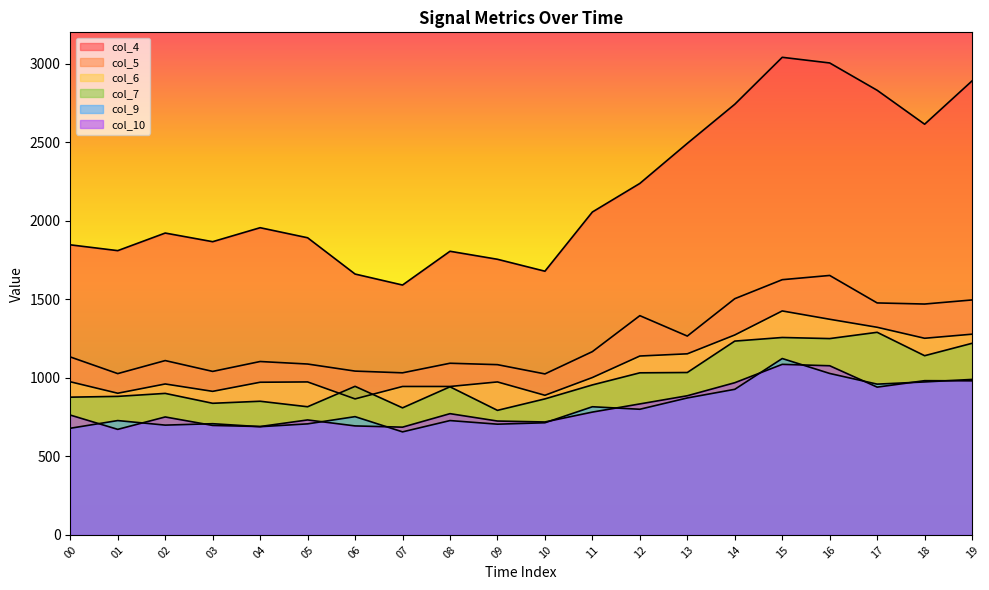

The value of col_4 at 04 is 1017. True or false?

False